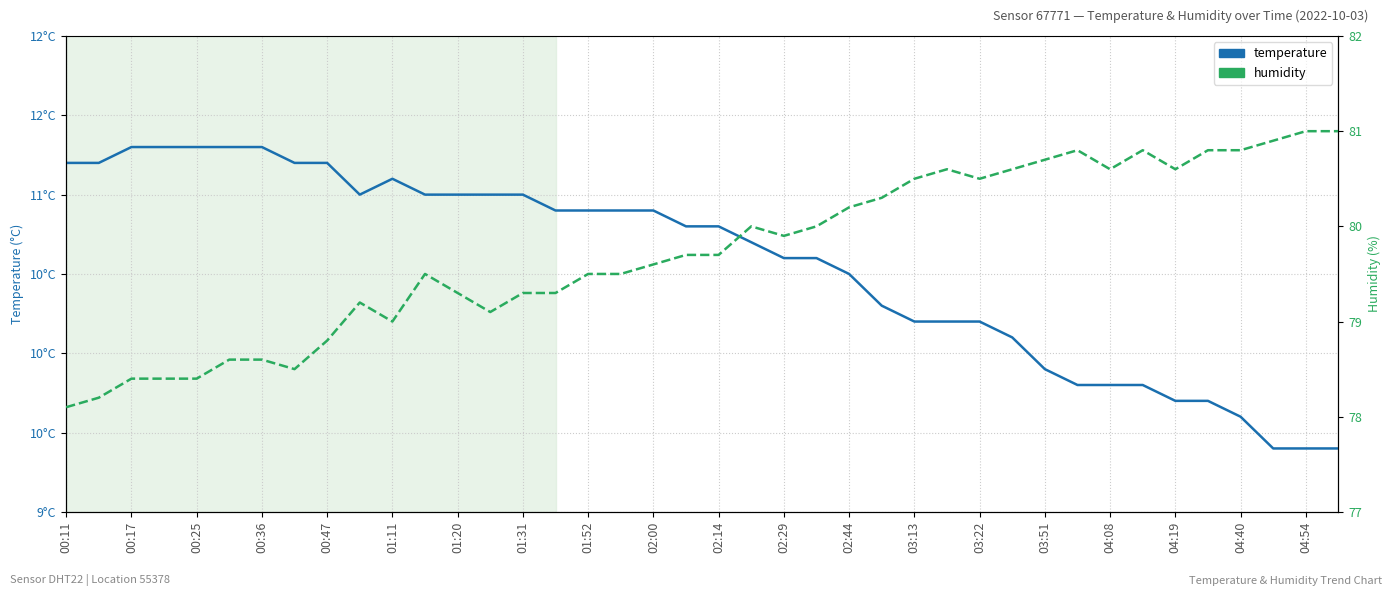

True or false: humidity and temperature intersect in this chart.

False